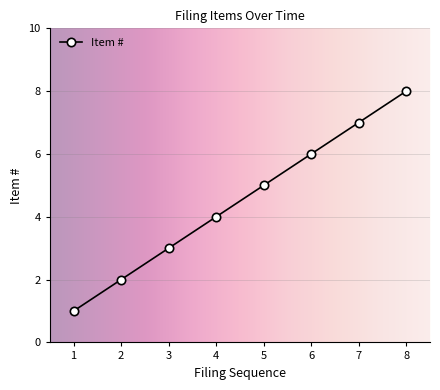

Count the number of categories in the chart.

8